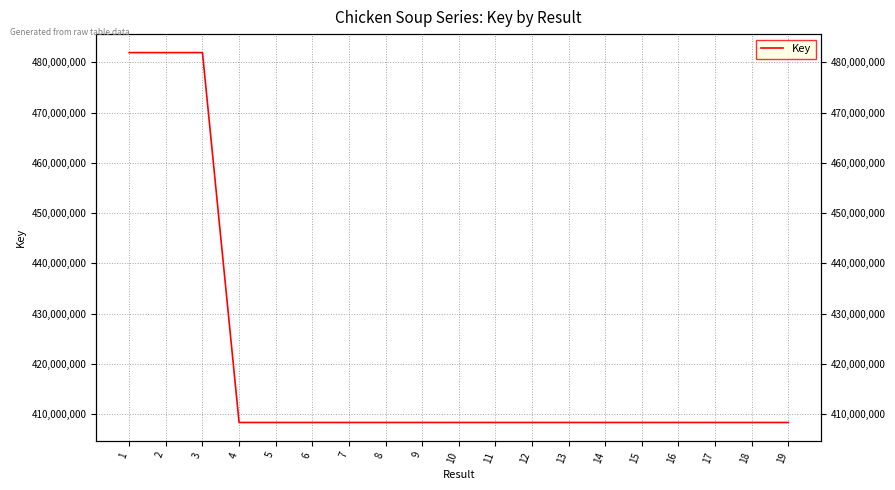

What is the value of the 4th point from the left?

408353814